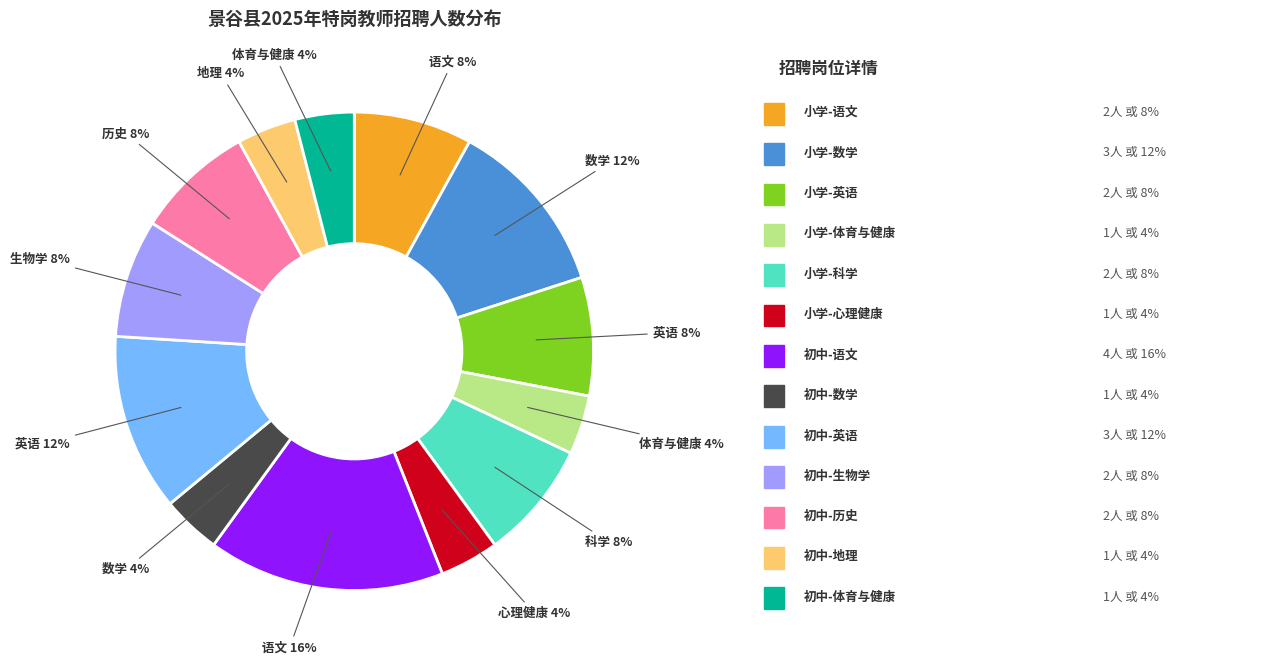

To the nearest percent, what is the average slice percentage?

8%